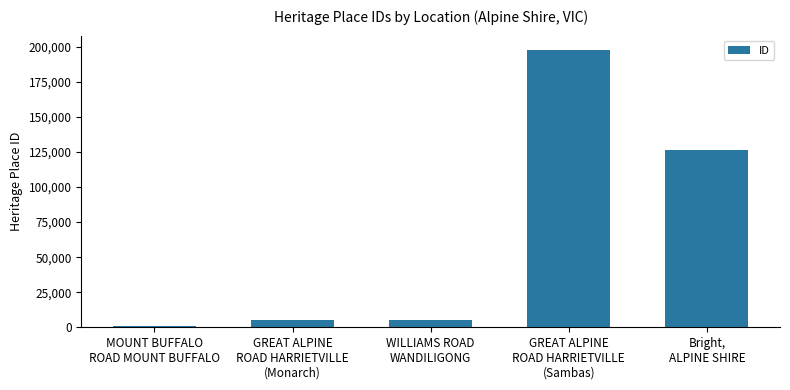

What is the greatest value displayed?

198045